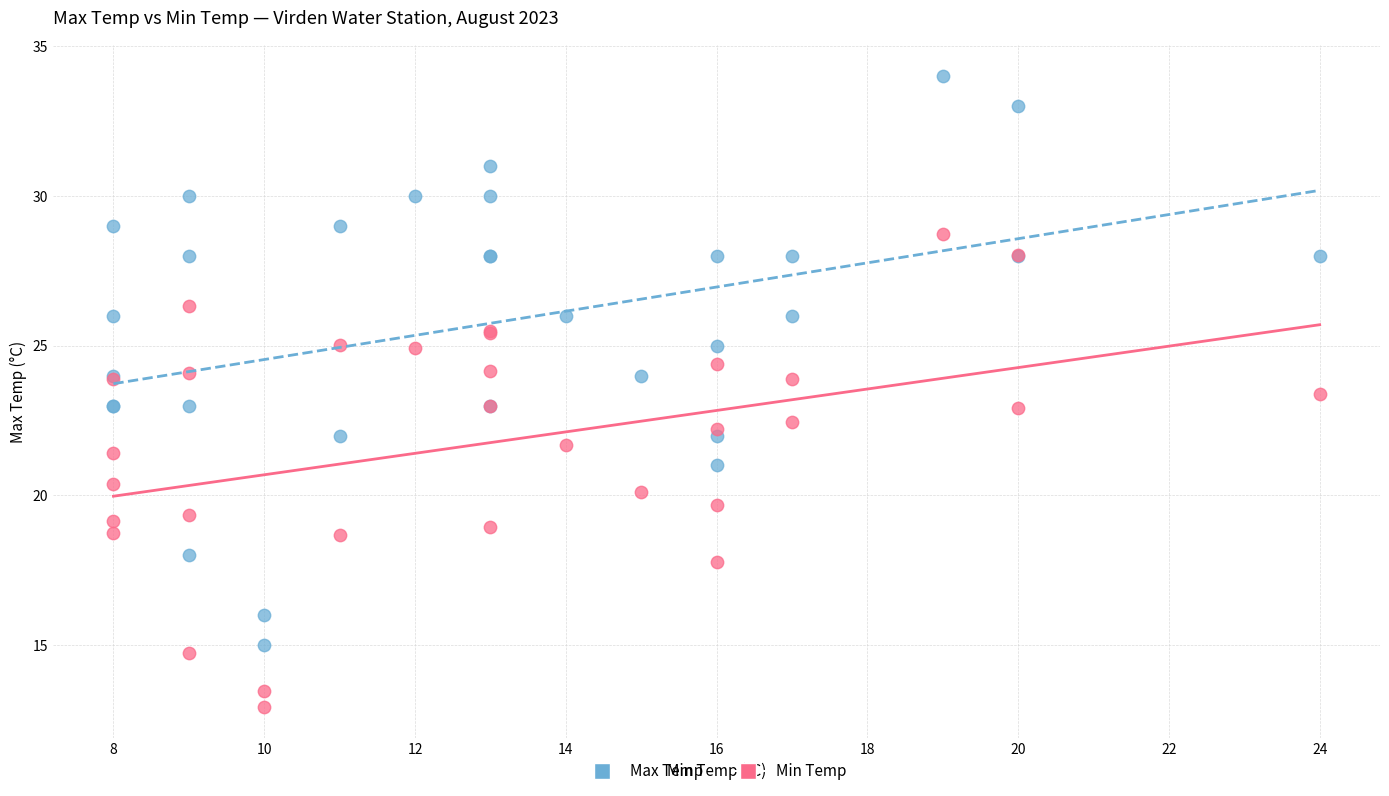

What are all the series names shown in the legend?

Max Temp, Min Temp